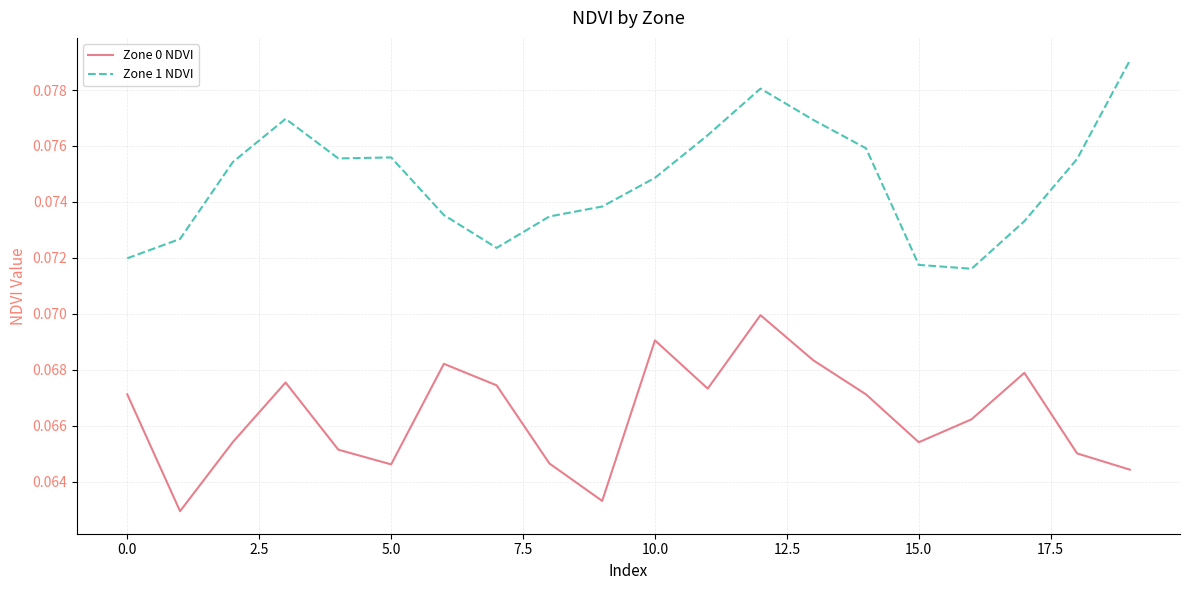

True or false: Zone 0 NDVI and Zone 1 NDVI cross at least once.

False